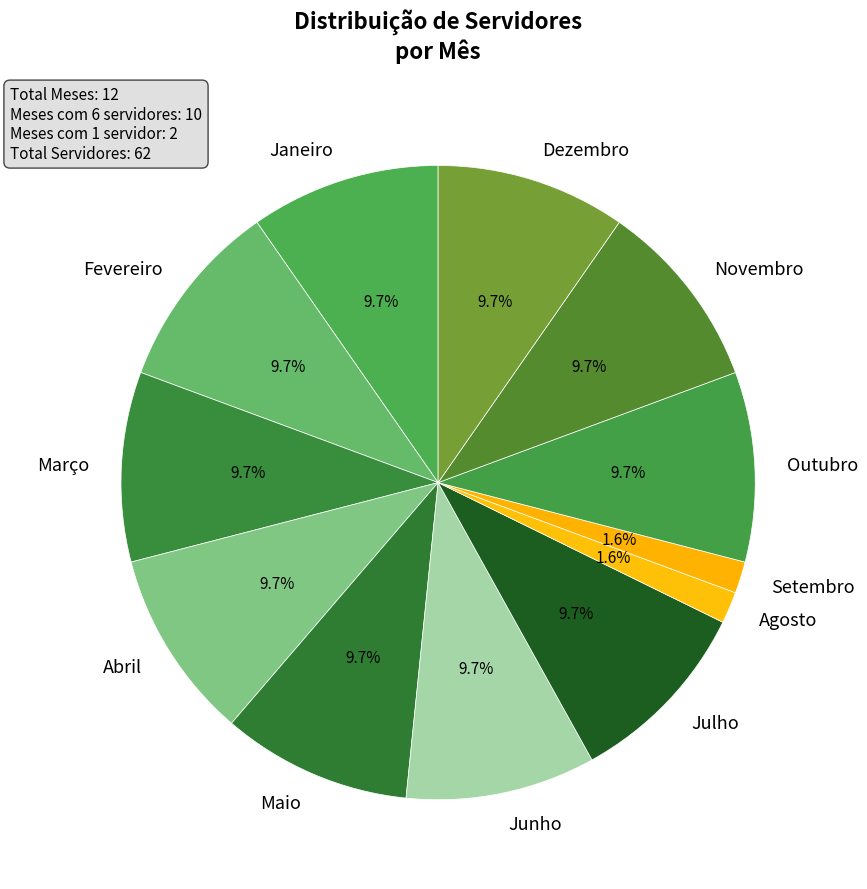

What is the total percentage of Abril and Julho?

19.4%